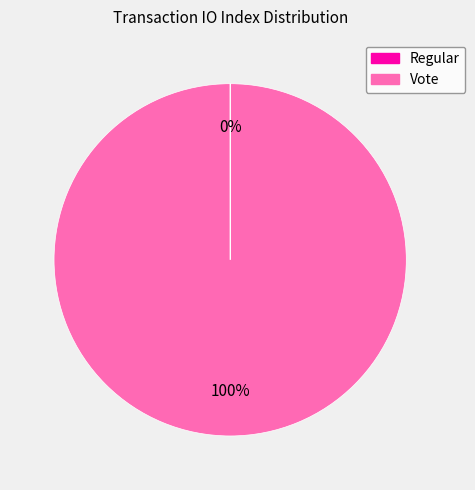

To the nearest percent, what is the difference between the largest and smallest slice percentages?

100%